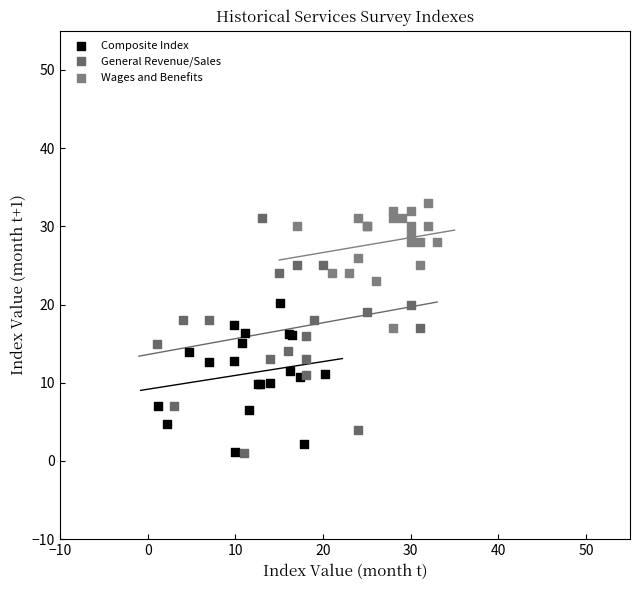

Which series has the widest spread of Y values?

General Revenue/Sales